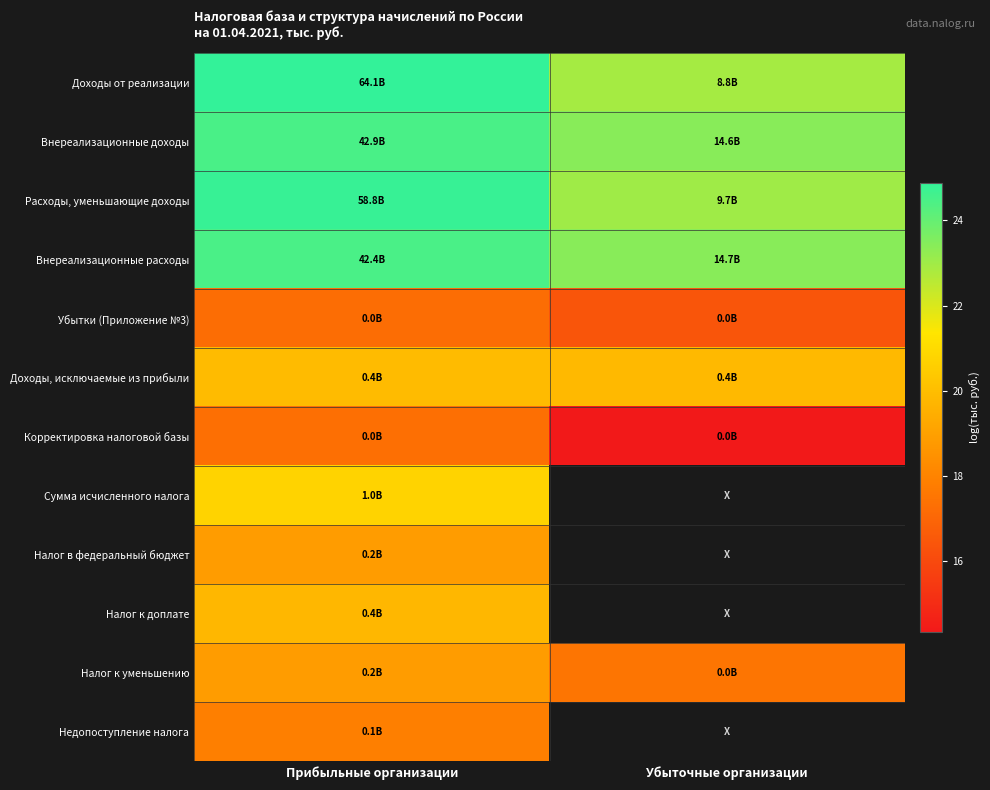

The Сумма исчисленного налога series shows 20.7 at Прибыльные организации. True or false?

True